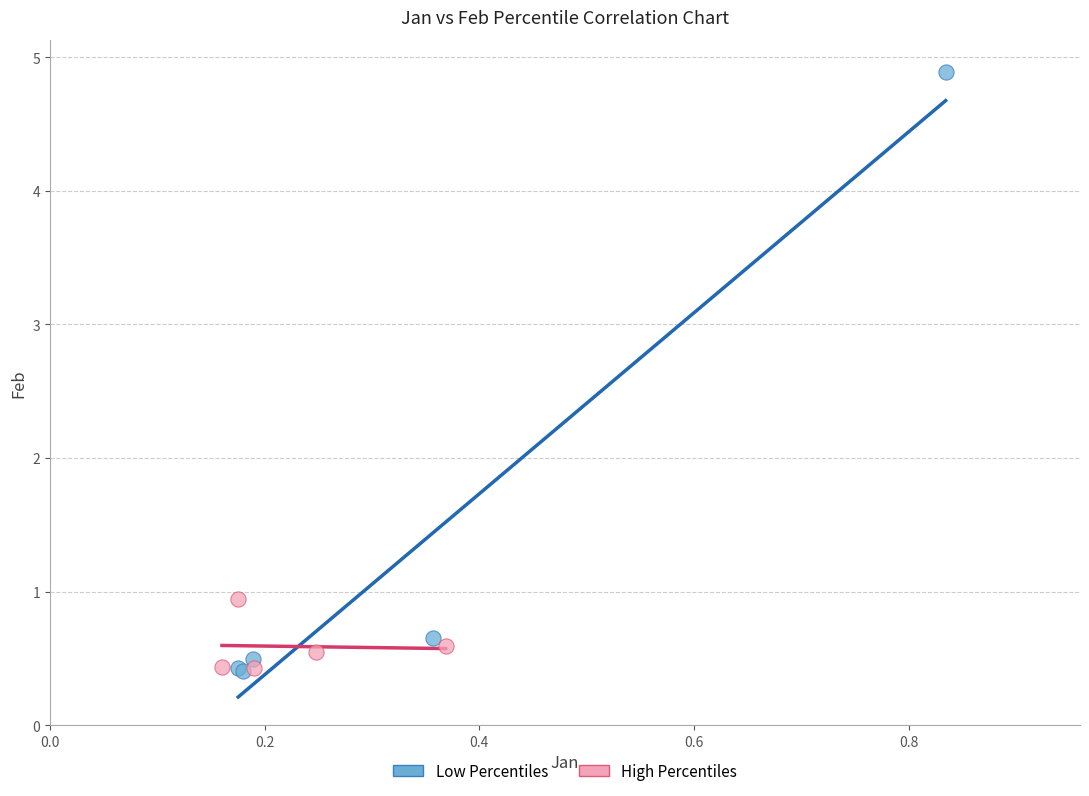

Which series has the widest spread of Y values?

Low Percentiles